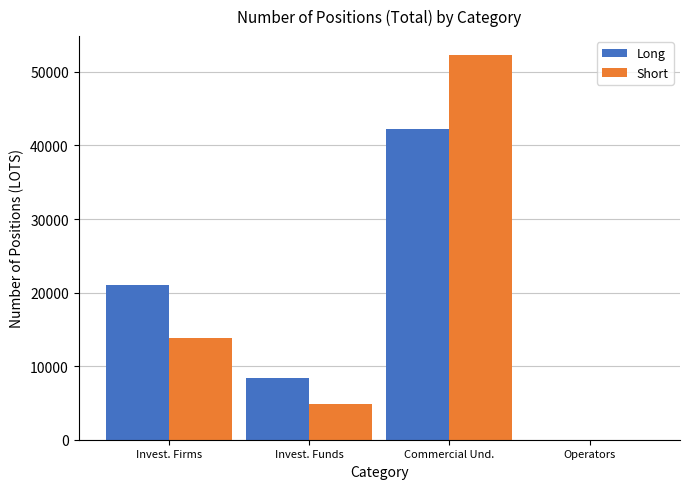

At which label is Long closest to 21113?

Invest. Firms